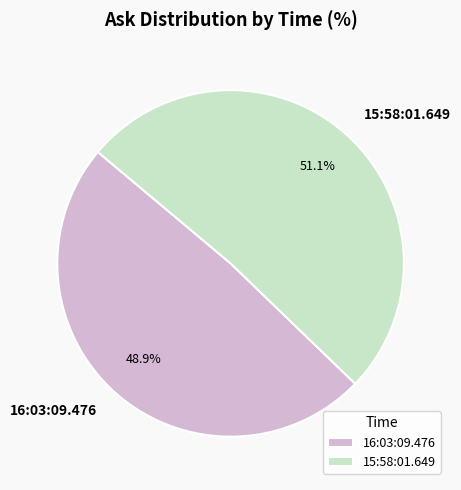

Is it true that 16:03:09.476 is 37% of the pie?

False